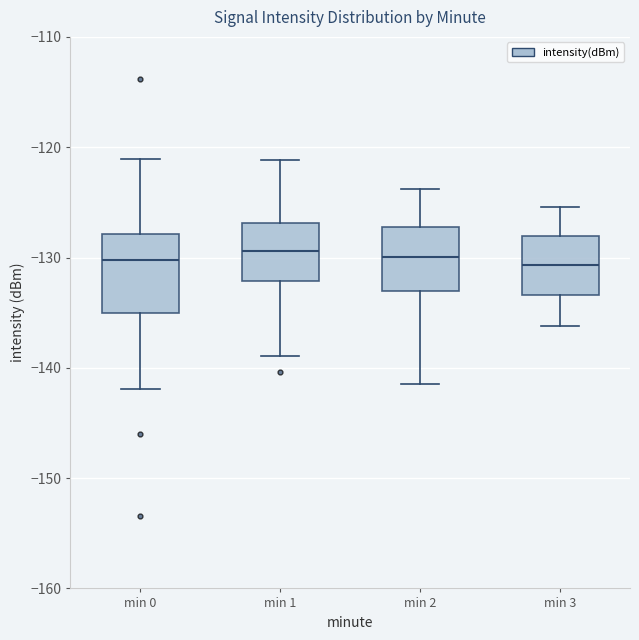

Reading left to right, read every box against the y-axis: the position of its median line, the range the box covers, and the ends of its whiskers. The values are not printed on the chart, so give them approximately, as read against the axis.

min 0: median -130, box -135 to -128, whiskers -142 to -121
min 1: median -129, box -132 to -127, whiskers -139 to -121
min 2: median -130, box -133 to -127, whiskers -141 to -124
min 3: median -131, box -133 to -128, whiskers -136 to -125